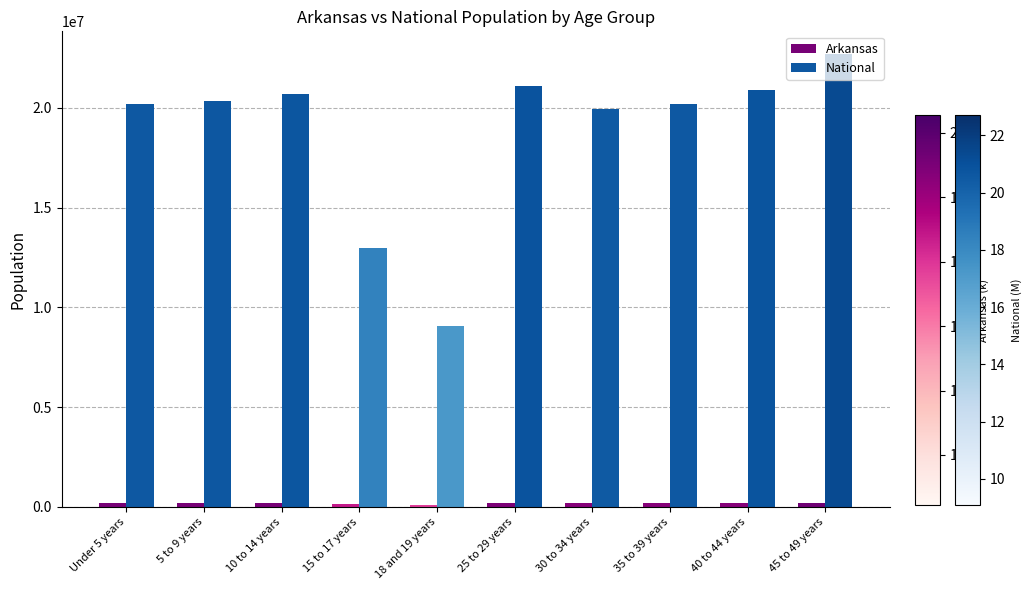

What is the label of the 4th bar from the right?

30 to 34 years